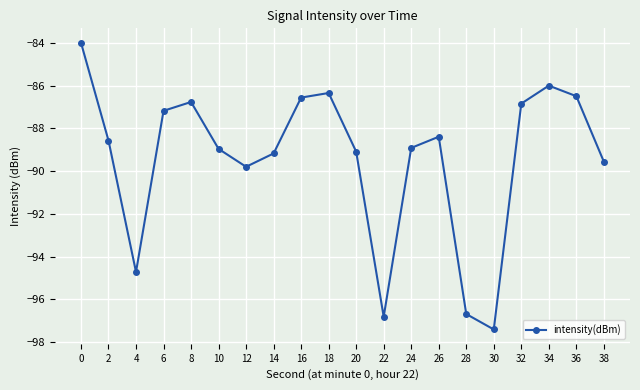

What is the change in value from 8 to 22?

-10.0